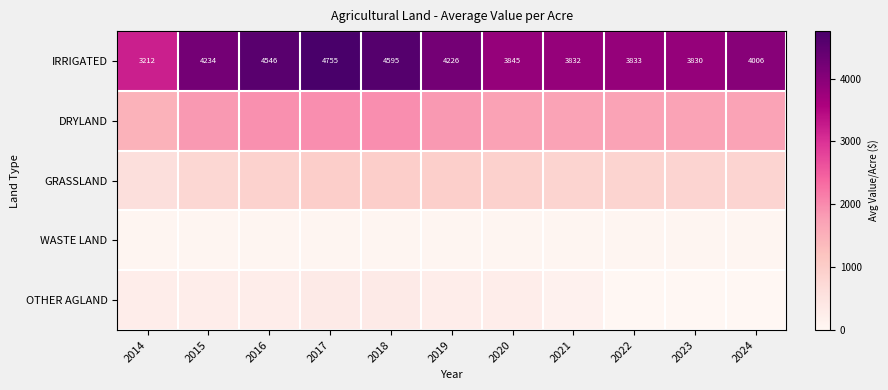

At which category does the chart reach its peak across all series?

2017